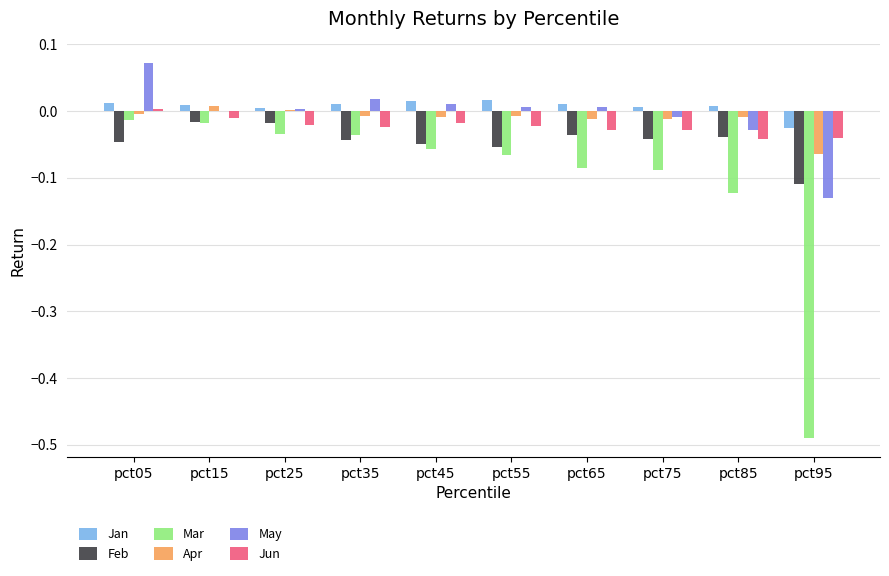

Which series has the widest spread of values?

Mar